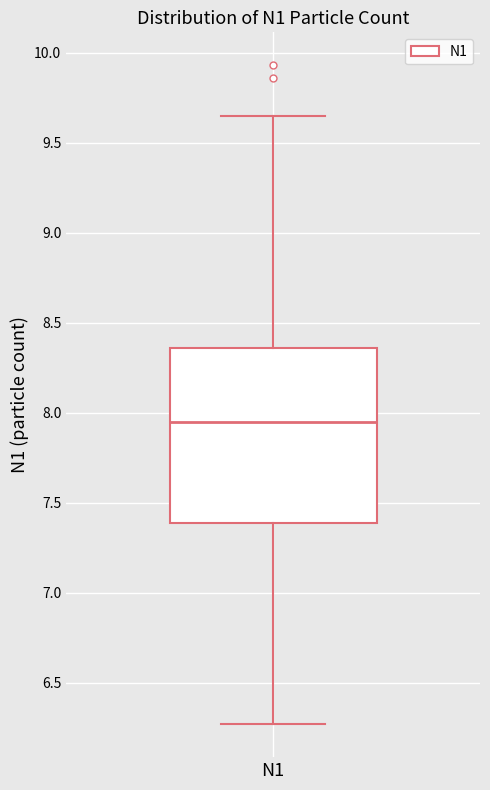

Transcribe this box plot: give where the median line is, the range the box spans, and where the two whiskers end, as read against the y-axis. The values are not printed on the chart, so give them approximately, as read against the axis.

median 7.95, box 7.40 to 8.35, whiskers 6.25 to 9.65